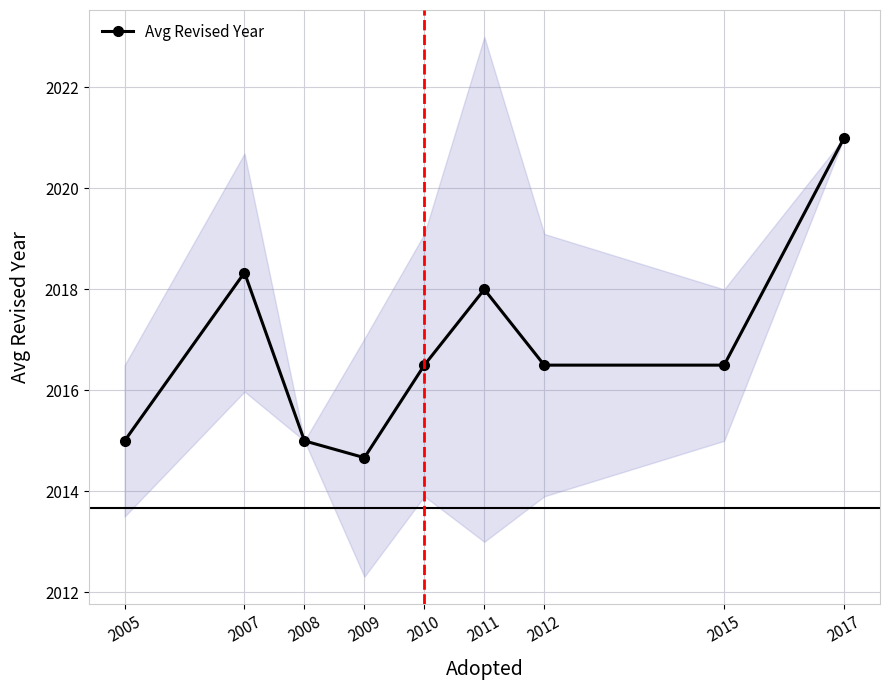

How many values exceed 2016?

6